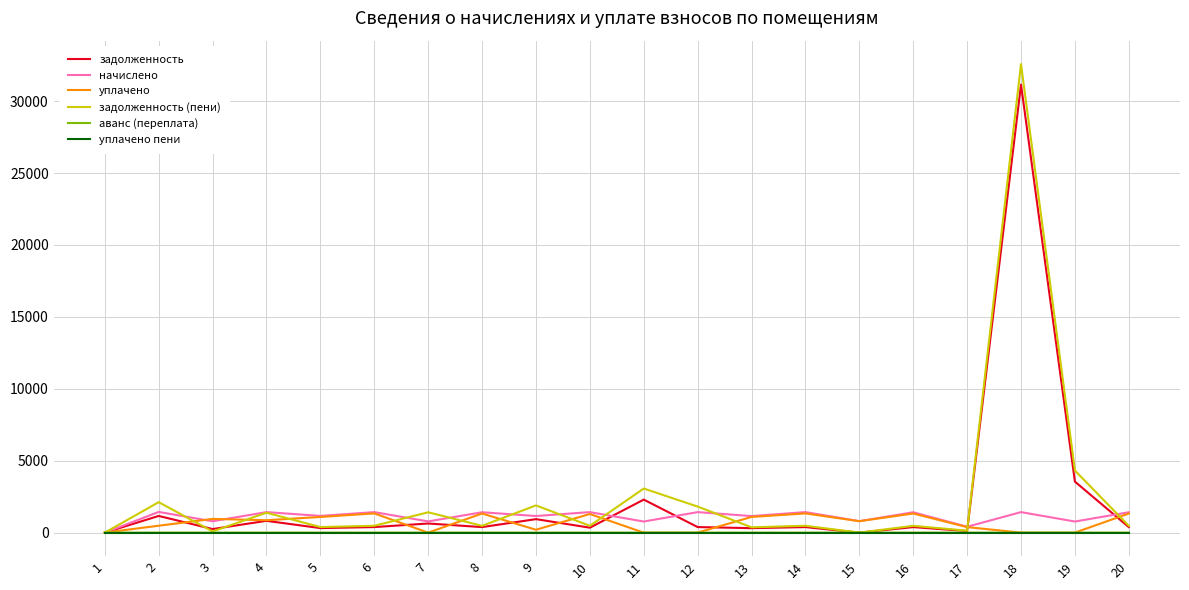

What is the spread (max minus min) of values at 7?

1413.8